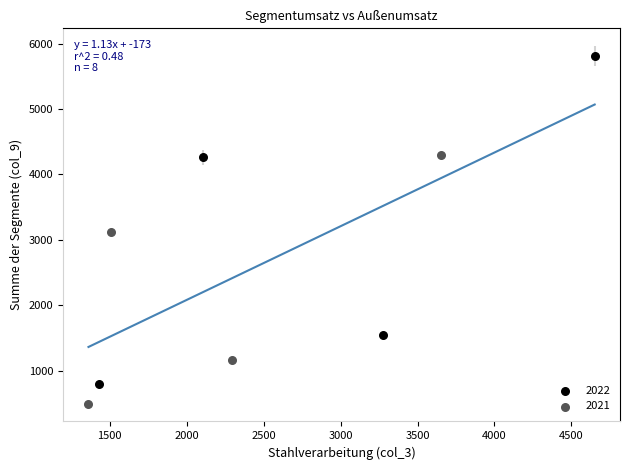

Which series contains the lowest Y value?

2021